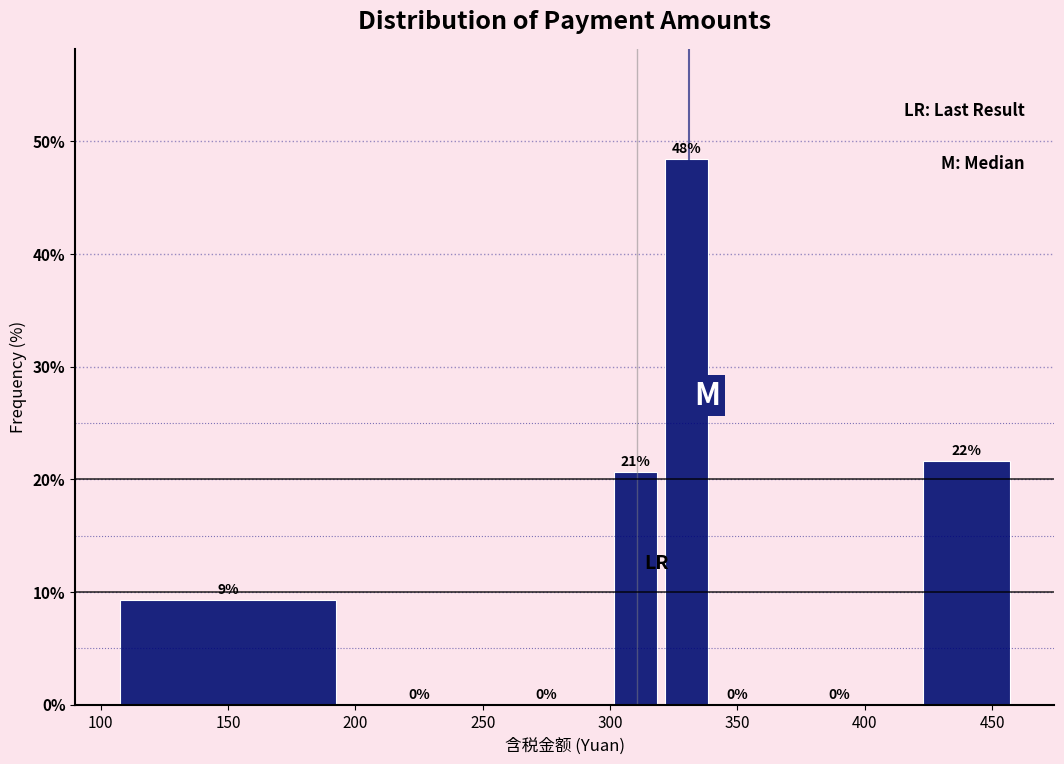

Over which range of the x-axis is the bar tallest?

320 to 340